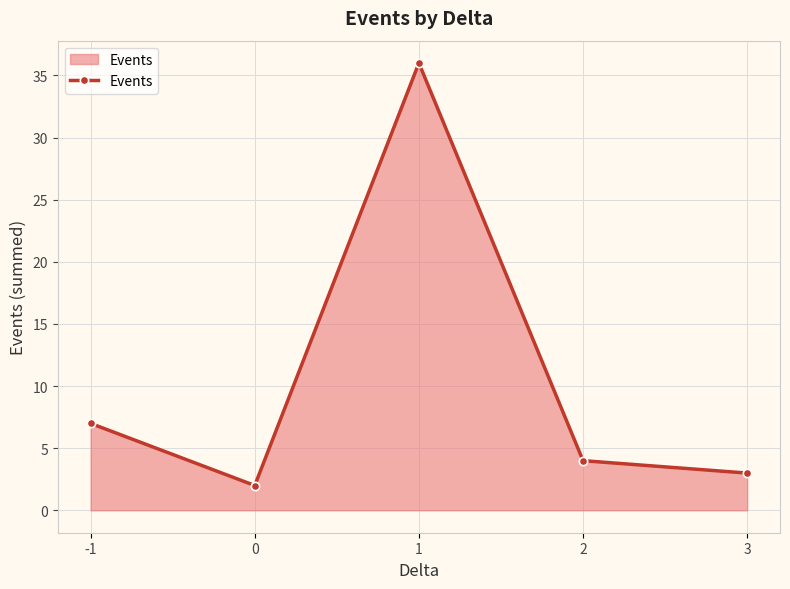

Reading left to right, transcribe all the data shown in this chart.

7	2	36	4	3